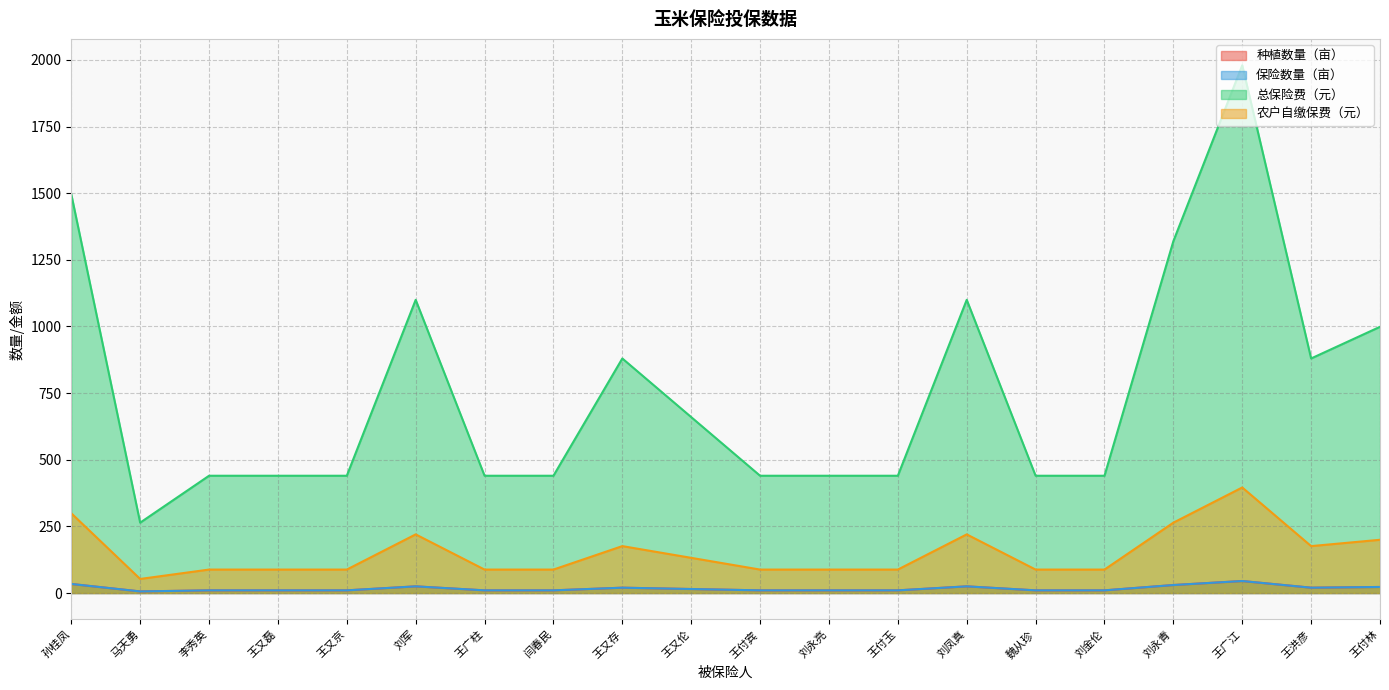

Where does the 种植数量（亩） series first go above 10?

孙桂凤